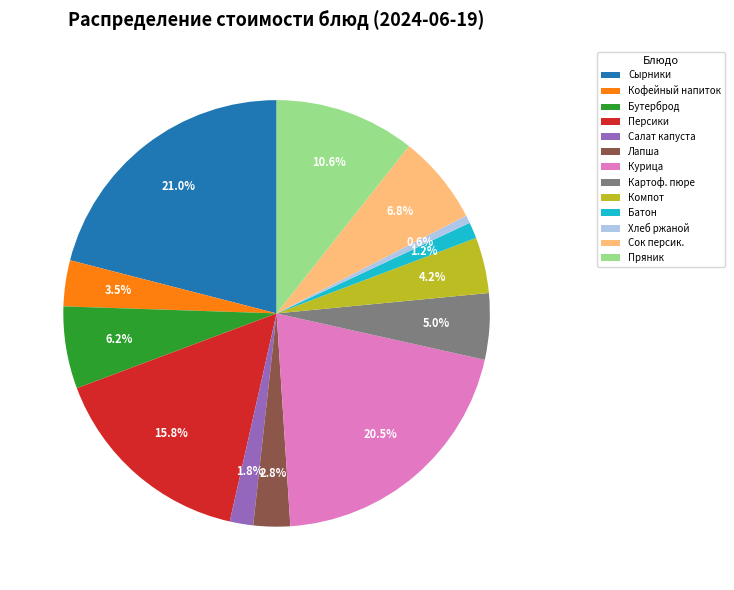

Which slice is the largest?

Сырники